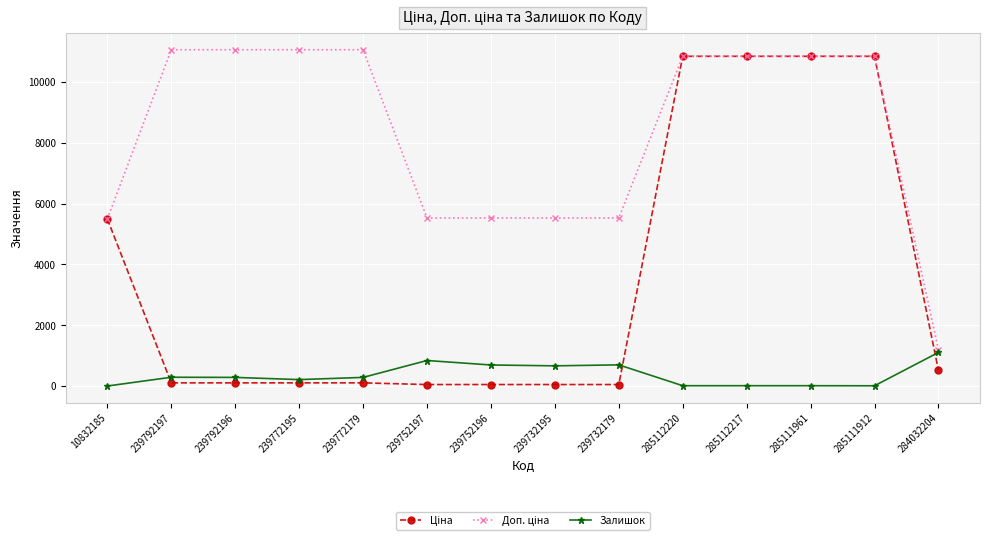

The value of Залишок at 239732179 is 702.0. True or false?

True